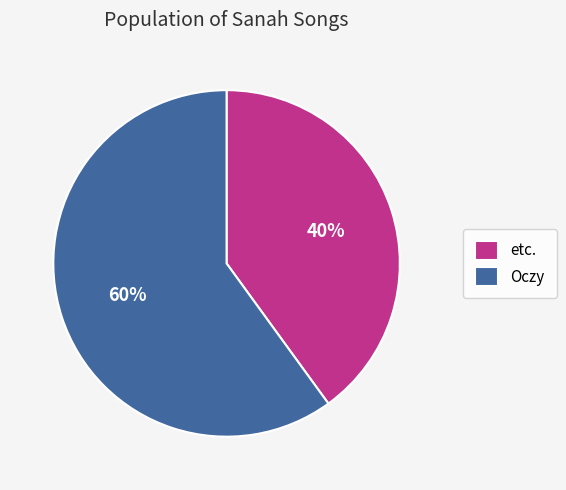

How many slices are in this pie chart?

2